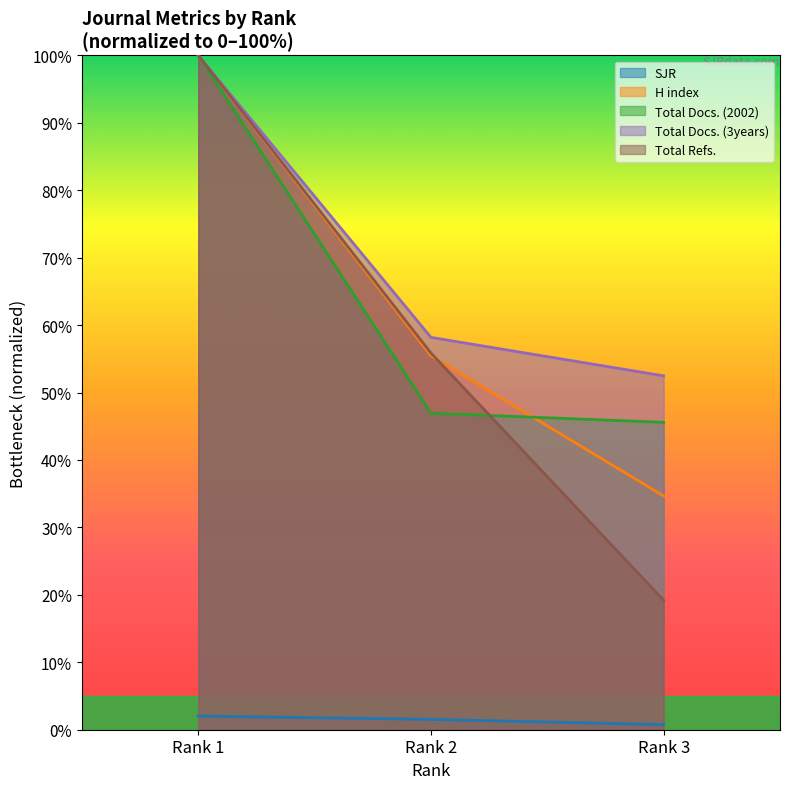

At which category does the chart reach its peak across all series?

Rank 1